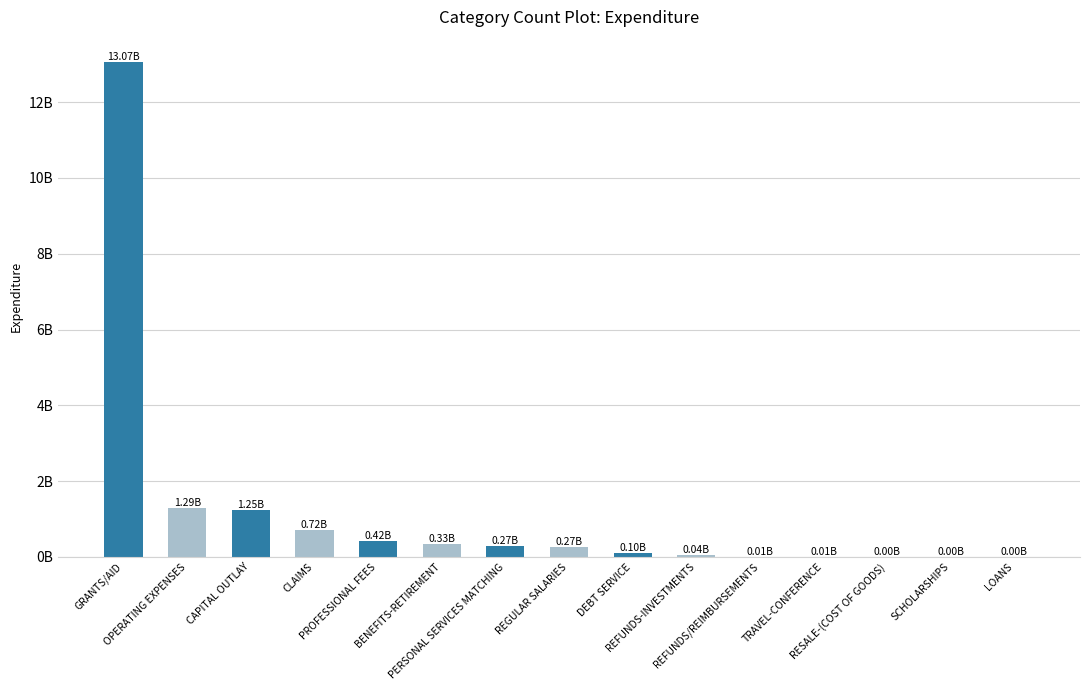

List the labels in order of value, largest first.

GRANTS/AID, OPERATING EXPENSES, CAPITAL OUTLAY, CLAIMS, PROFESSIONAL FEES, BENEFITS-RETIREMENT, PERSONAL SERVICES MATCHING, REGULAR SALARIES, DEBT SERVICE, REFUNDS-INVESTMENTS, REFUNDS/REIMBURSEMENTS, TRAVEL-CONFERENCE, RESALE-(COST OF GOODS), SCHOLARSHIPS, LOANS